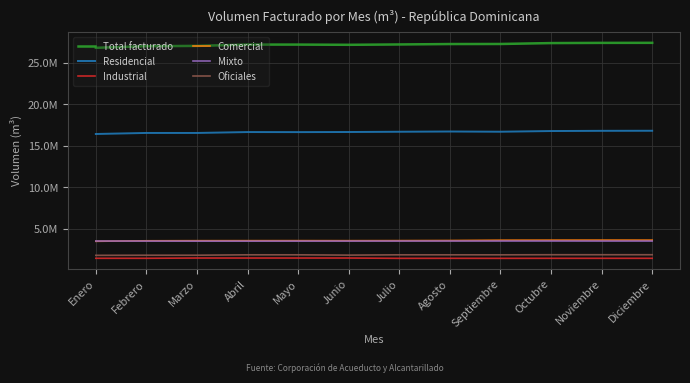

Which series has the largest range (max minus min)?

Total facturado